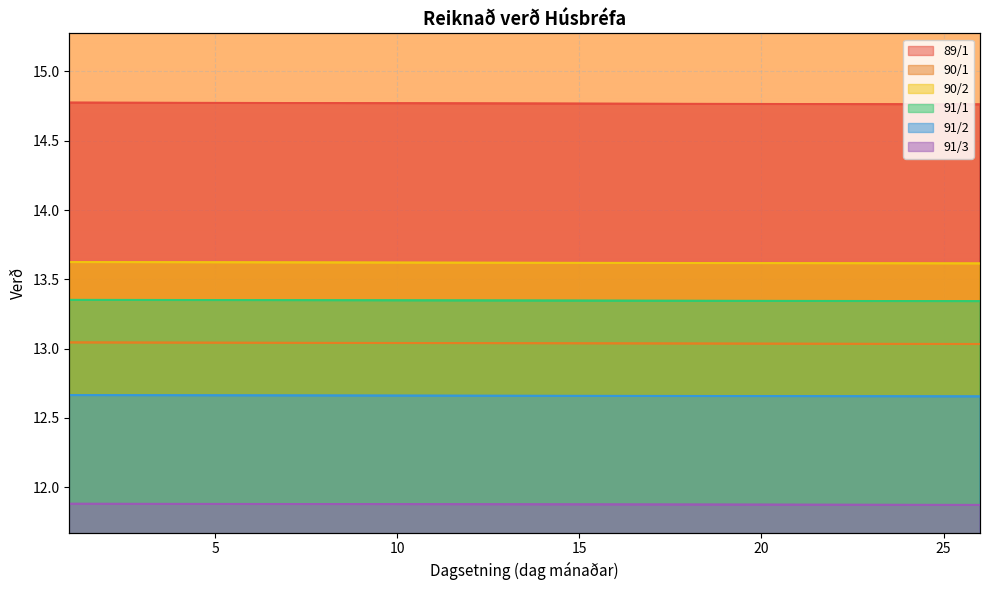

At how many categories does at least one series exceed 14?

26